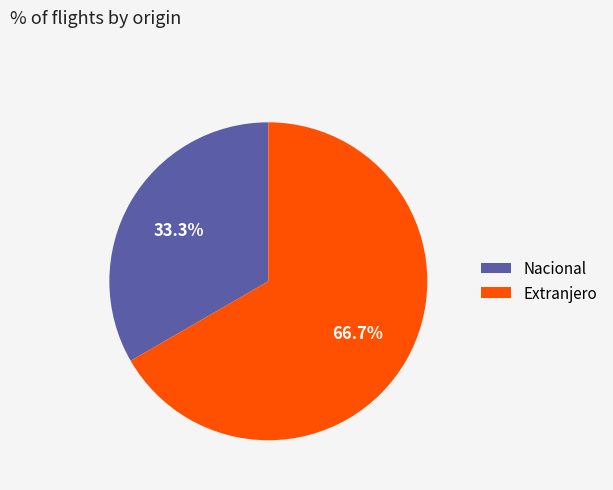

Count the number of slices in the pie.

2